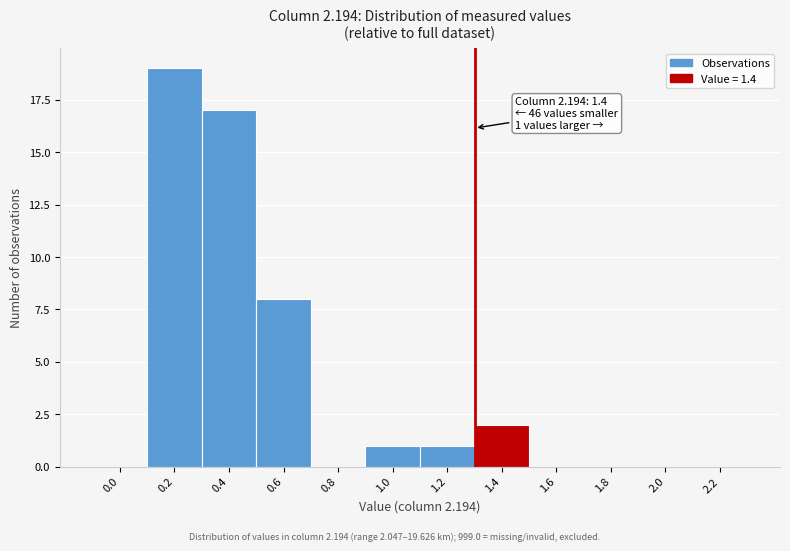

Reading left to right, list all the values displayed in this chart.

0.0=0	0.2=19	0.4=17	0.6=8	0.8=0	1.0=1	1.2=1	1.4=2	1.6=0	1.8=0	2.0=0	2.2=0